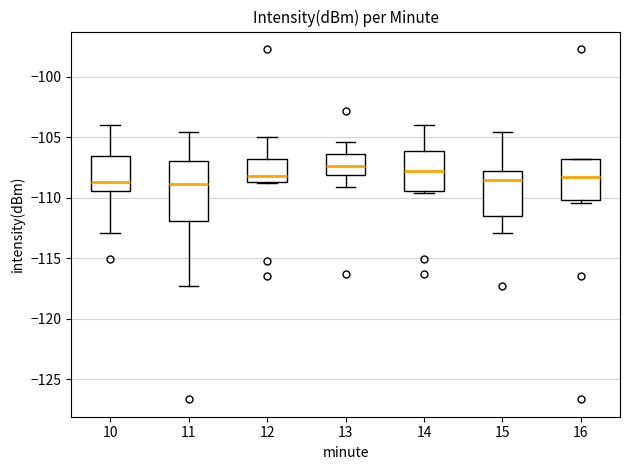

Where is the lower edge of the box at x = 15 on the y-axis? The values are not printed on the chart, so give them approximately, as read against the axis.

-111.5